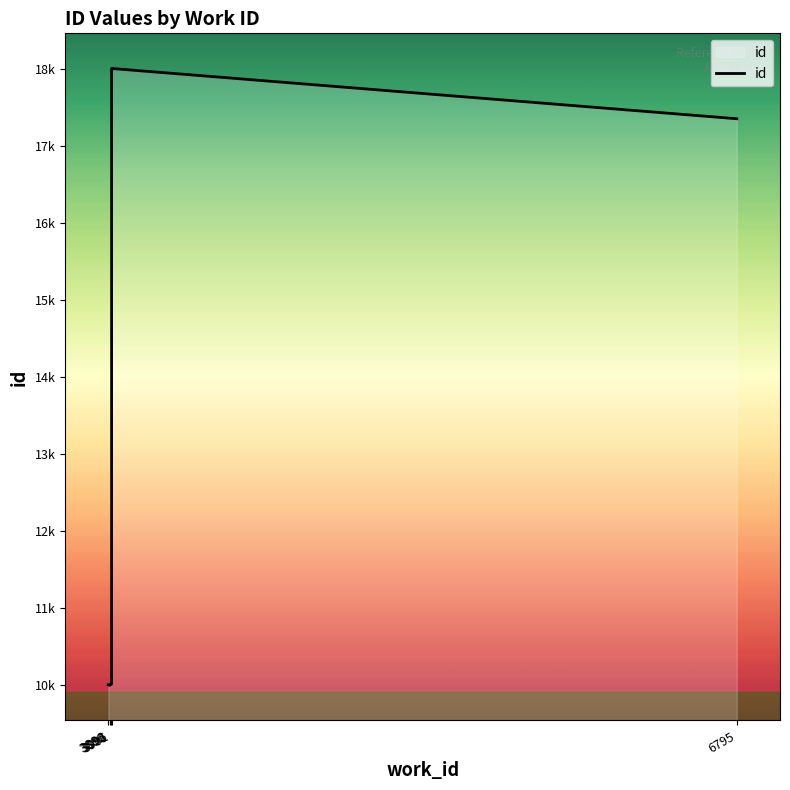

Approximately how many times larger is the value at 3896 compared to 3901?

1.0